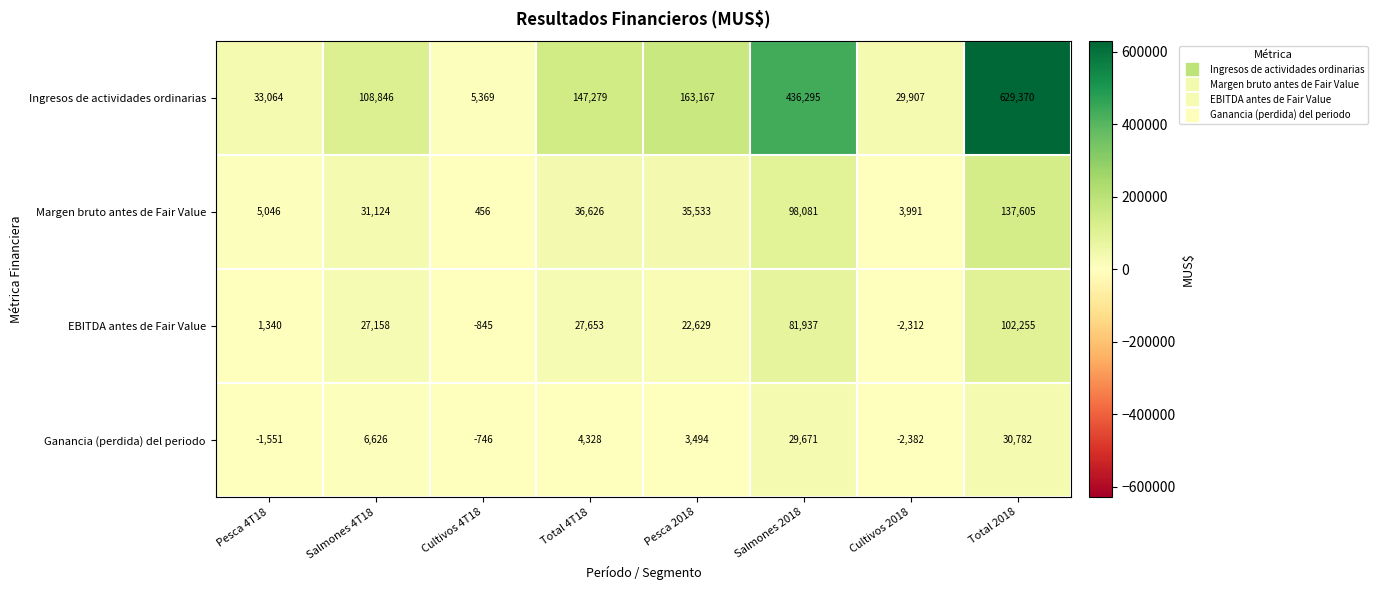

What is the smallest value displayed?

-2382